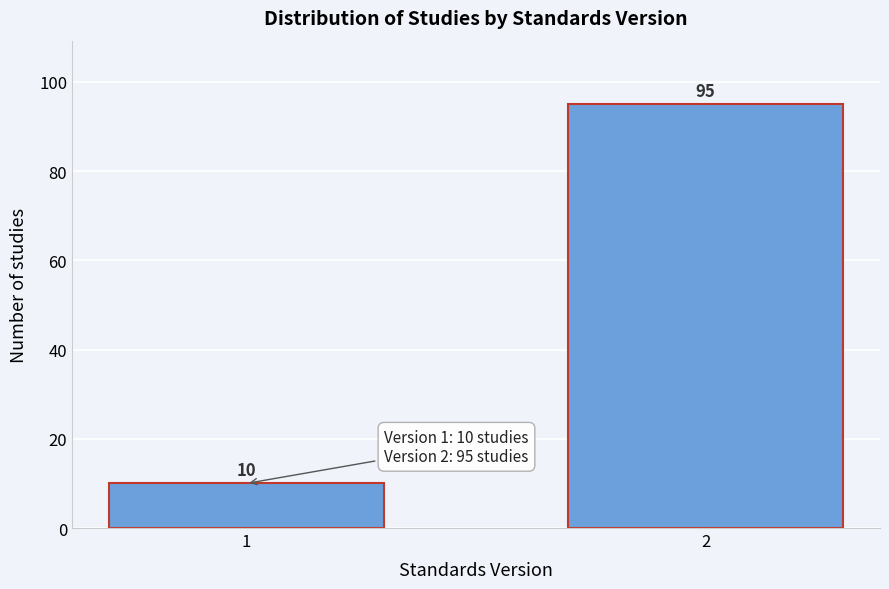

Reading right to left, transcribe all the data shown in this chart.

2=95	1=10